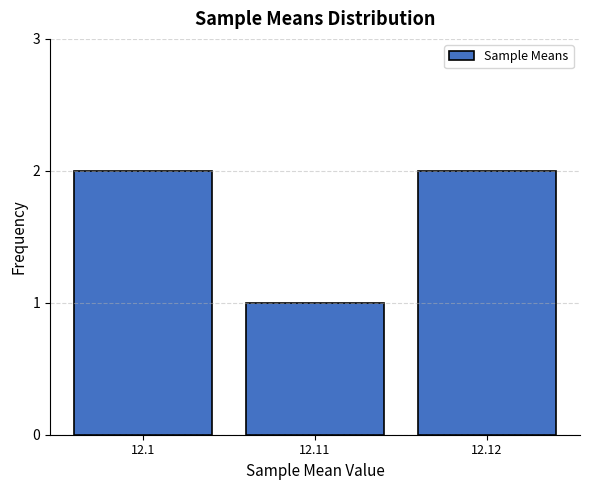

Reading right to left, what are all the values shown in this chart?

12.12=2	12.11=1	12.1=2